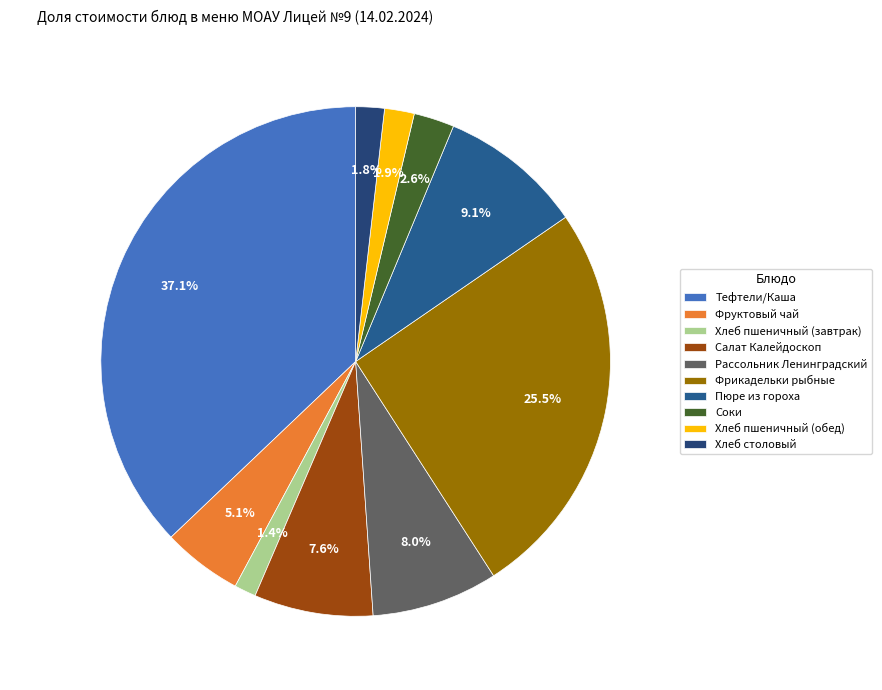

Does Хлеб пшеничный (завтрак) account for over 50% of the chart?

No